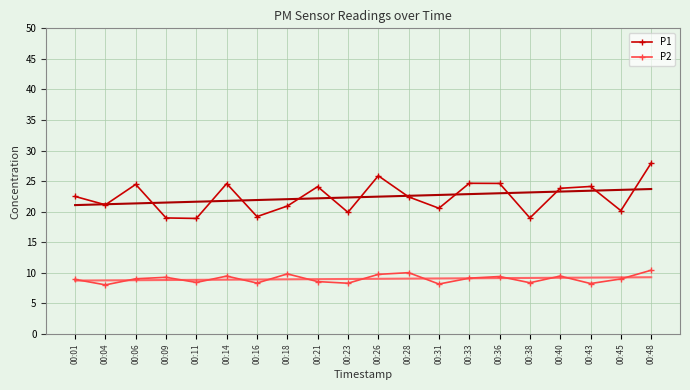

Between 00:43 and 00:21, which is larger?

00:43